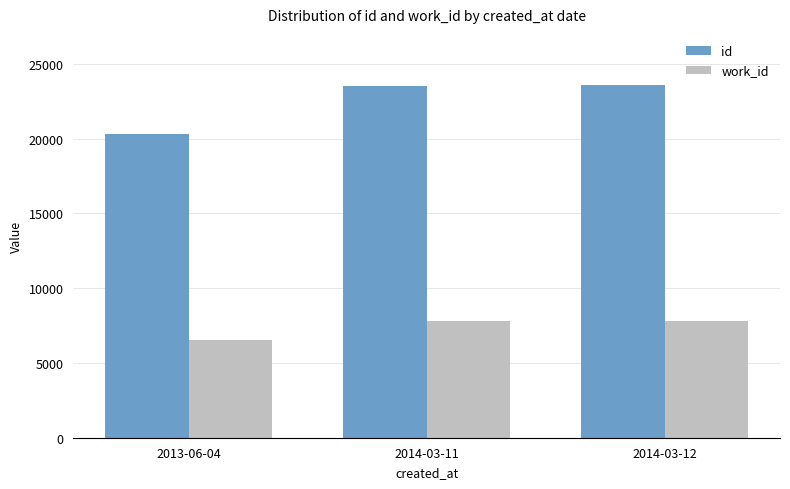

What is the difference between the work_id values at 2014-03-12 and 2013-06-04?

1329